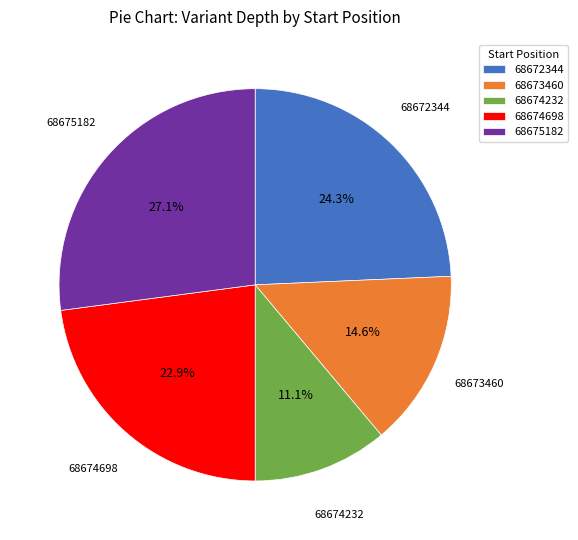

To the nearest percent, what is the difference between the largest and smallest slice percentages?

16%